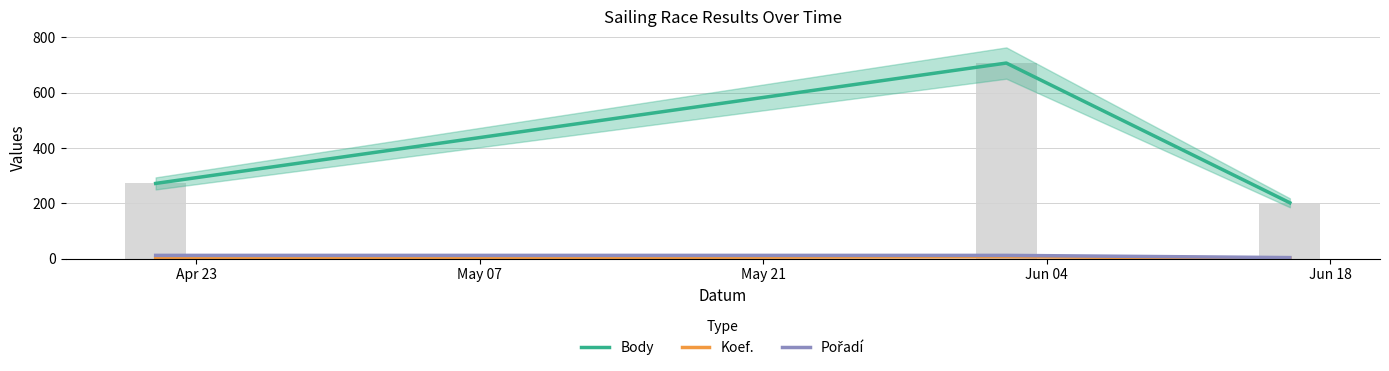

What is the greatest value displayed?

707